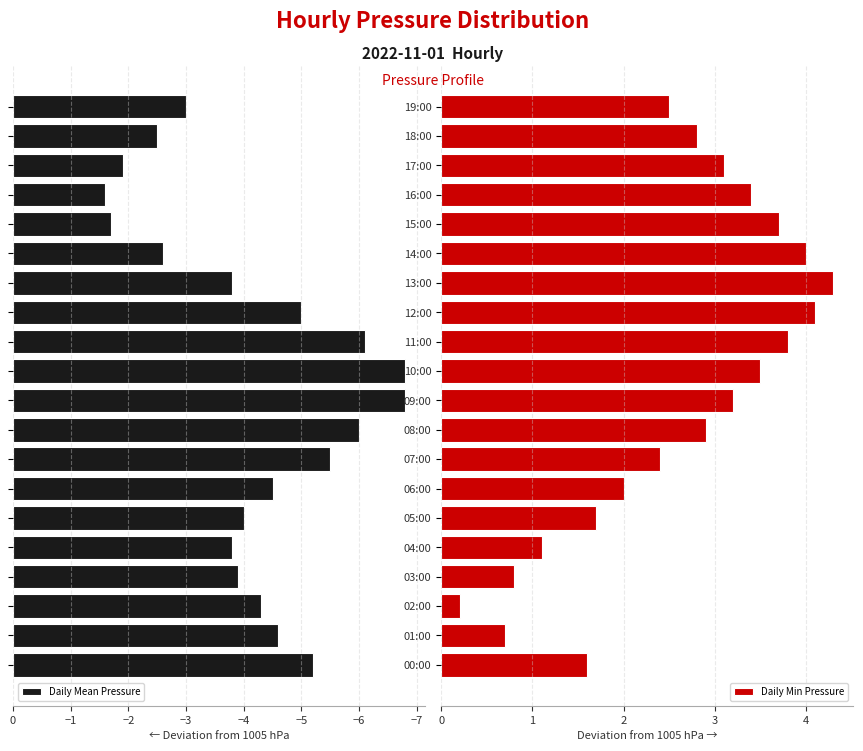

Where is Daily Min Pressure nearest to the value 2?

06:00